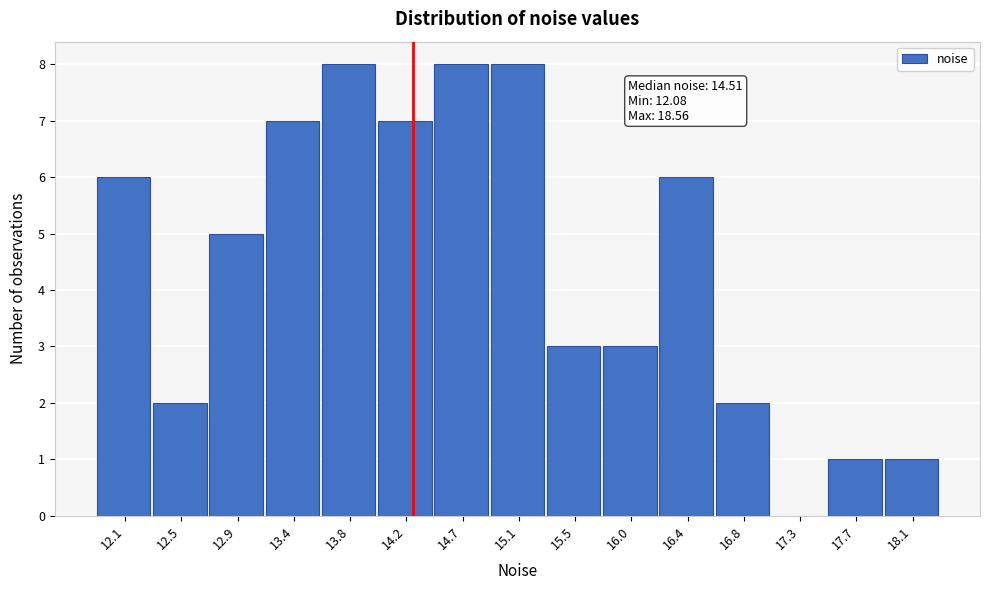

Reading left to right, what are all the values shown in this chart?

12.1=6	12.5=2	12.9=5	13.4=7	13.8=8	14.2=7	14.7=8	15.1=8	15.5=3	16.0=3	16.4=6	16.8=2	17.3=0	17.7=1	18.1=1